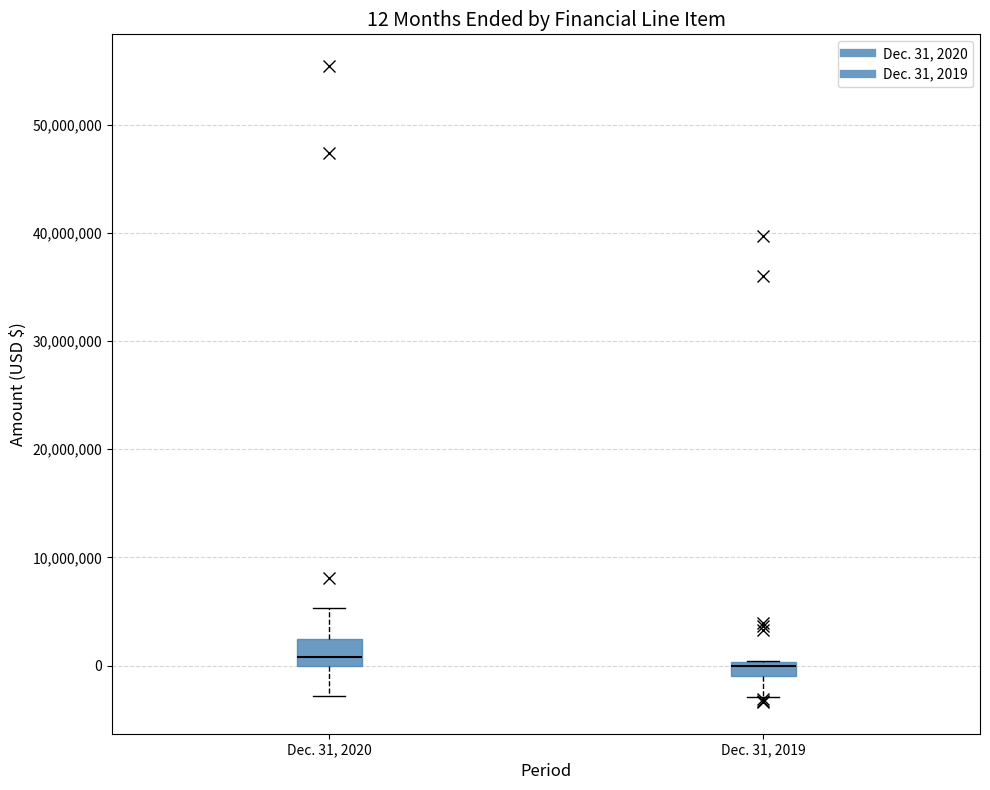

Which box is the tallest, from its lower edge to its upper edge?

Dec. 31, 2020